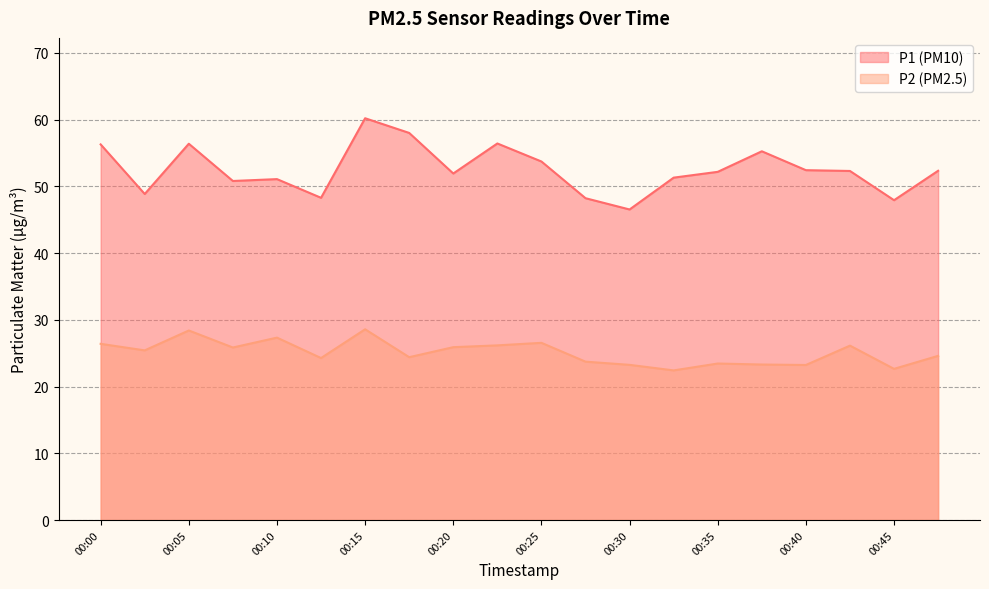

What is the approximate value of P2 at 00:20?

25.9